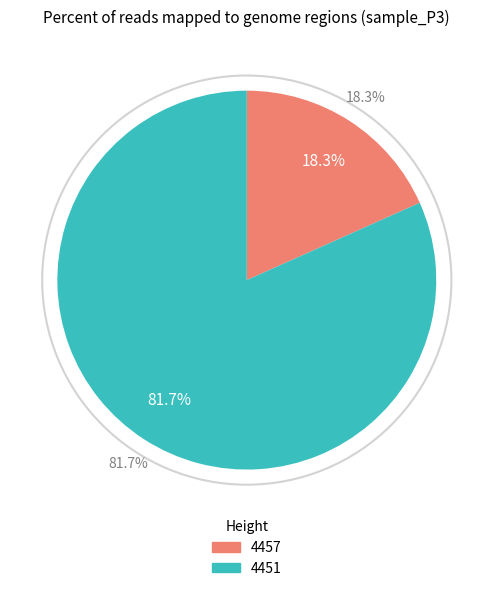

How many slices are in this pie chart?

2